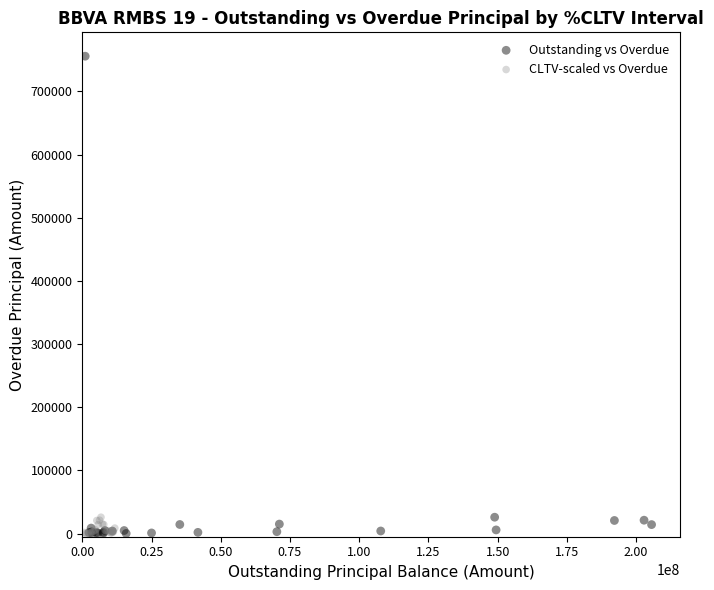

What are all the series names shown in the legend?

Outstanding vs Overdue, CLTV-scaled vs Overdue